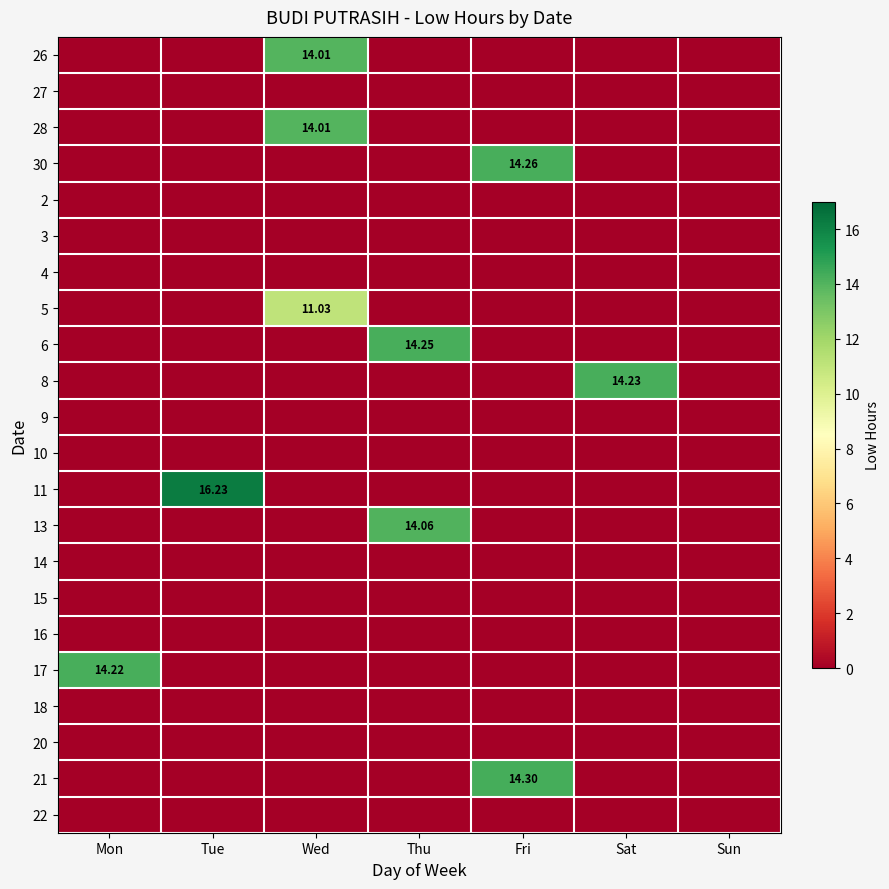

Is it true that 30 equals -4.5 at Sat?

False